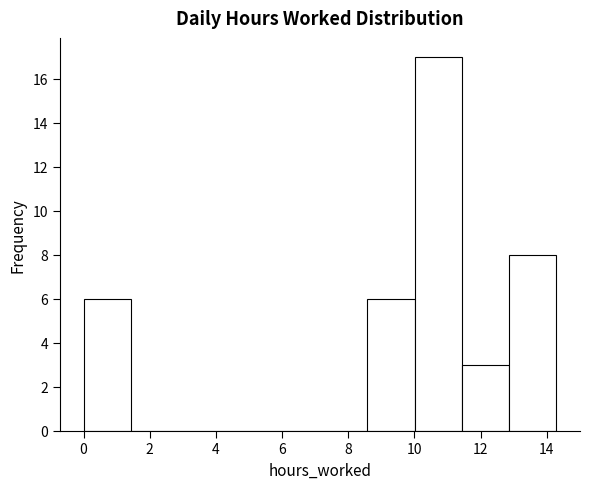

Reading left to right, transcribe this chart: for each bar, give the range it covers on the x-axis and its height. Neither the bar edges nor the heights are printed on the chart, so give them approximately, as read against the axes.

0.0 to 1.4: 6
1.4 to 2.8: 0
2.8 to 4.2: 0
4.2 to 5.8: 0
5.8 to 7.2: 0
7.2 to 8.6: 0
8.6 to 10.0: 6
10.0 to 11.4: 17
11.4 to 12.8: 3
12.8 to 14.2: 8